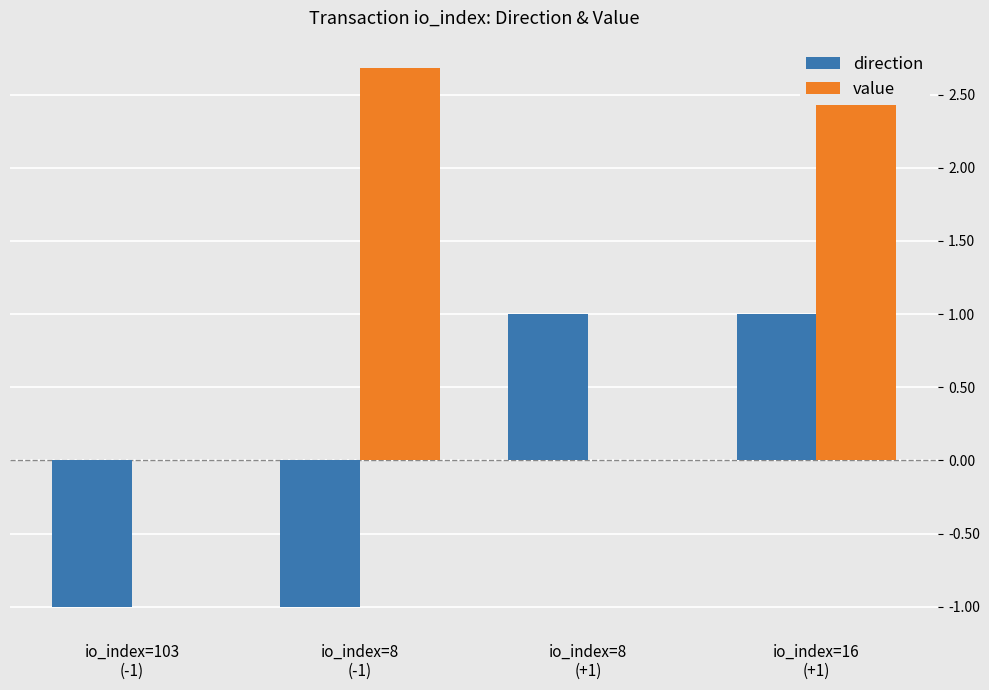

What is the greatest value displayed?

2.7